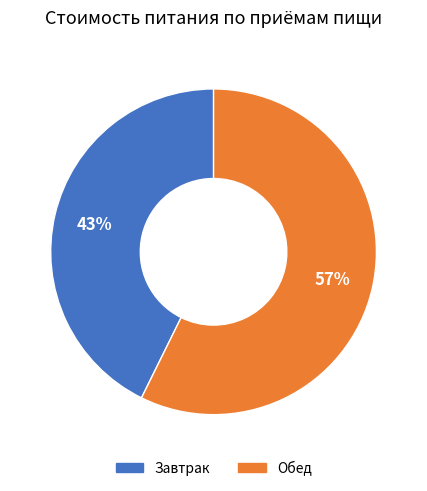

What is the ratio of the value at Обед to the value at Завтрак?

1.3